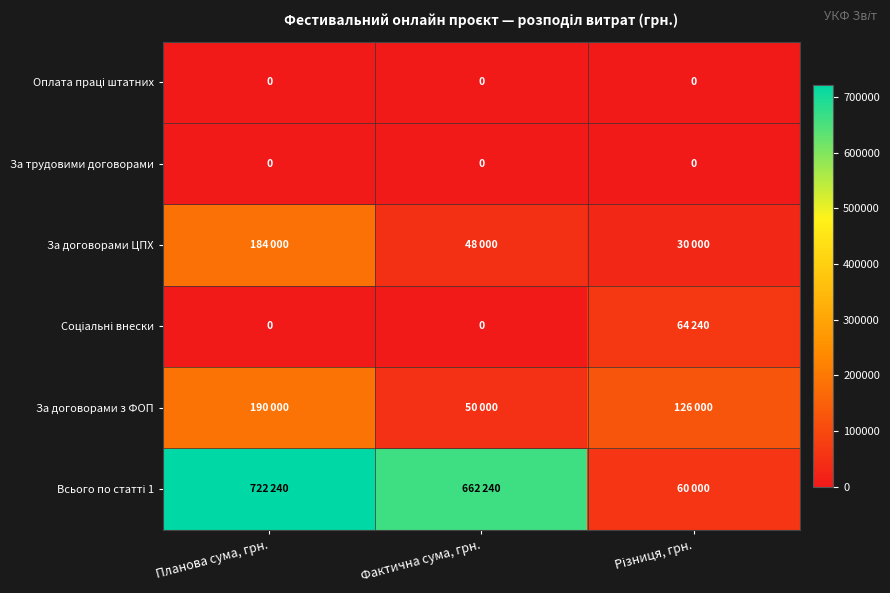

True or false: За трудовими договорами has a value of 0 at Фактична сума, грн..

True